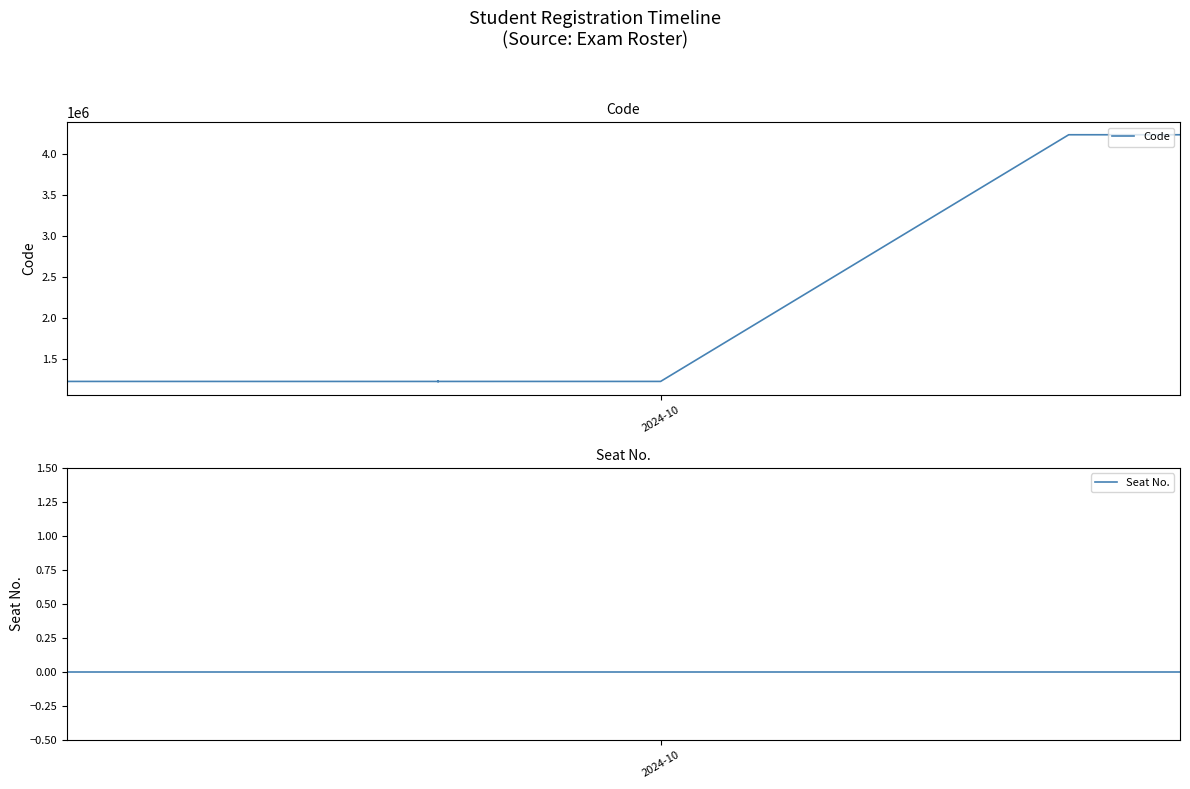

What is the highest value of the Code series?

4240056